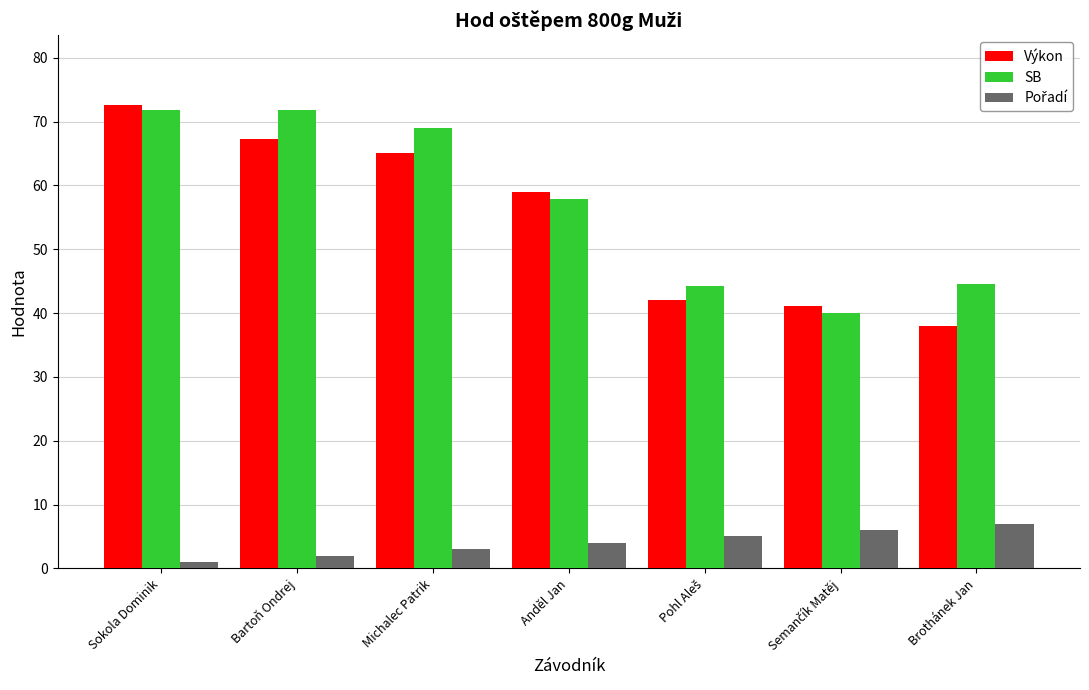

What is the difference between the highest and lowest values at Bartoň Ondrej?

69.8